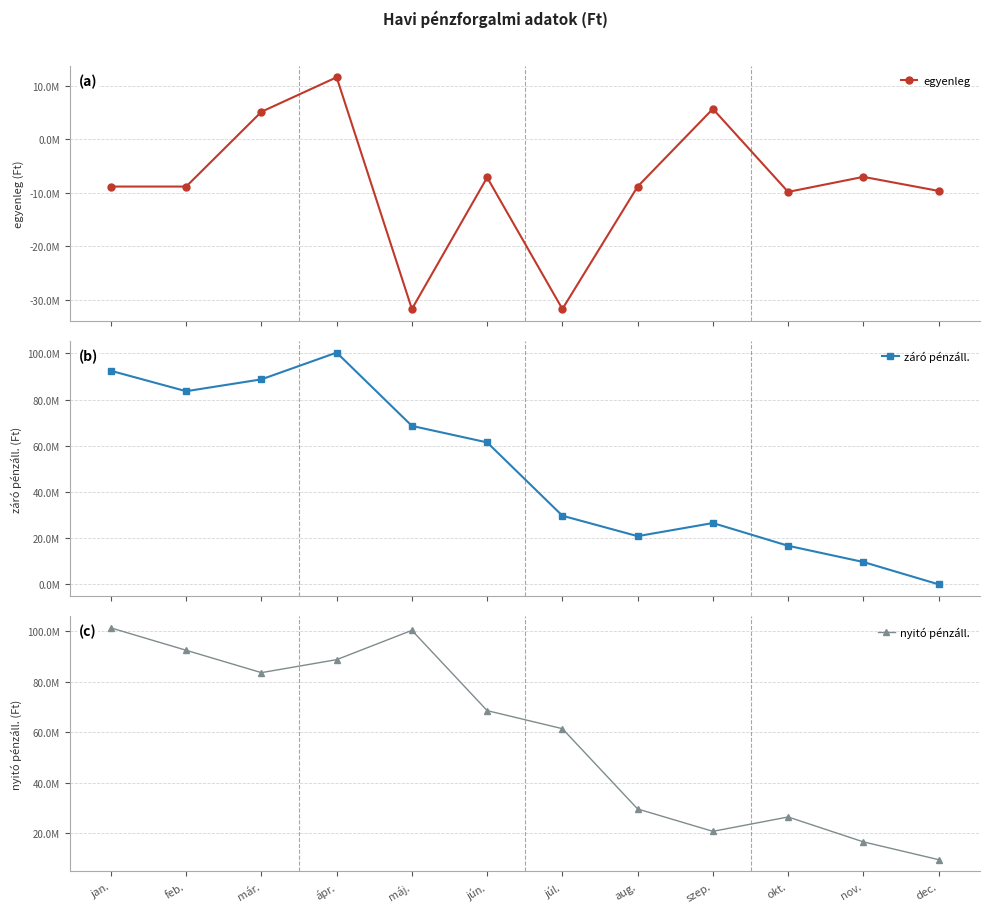

True or false: egyenleg and záró pénzáll. cross at least once.

False